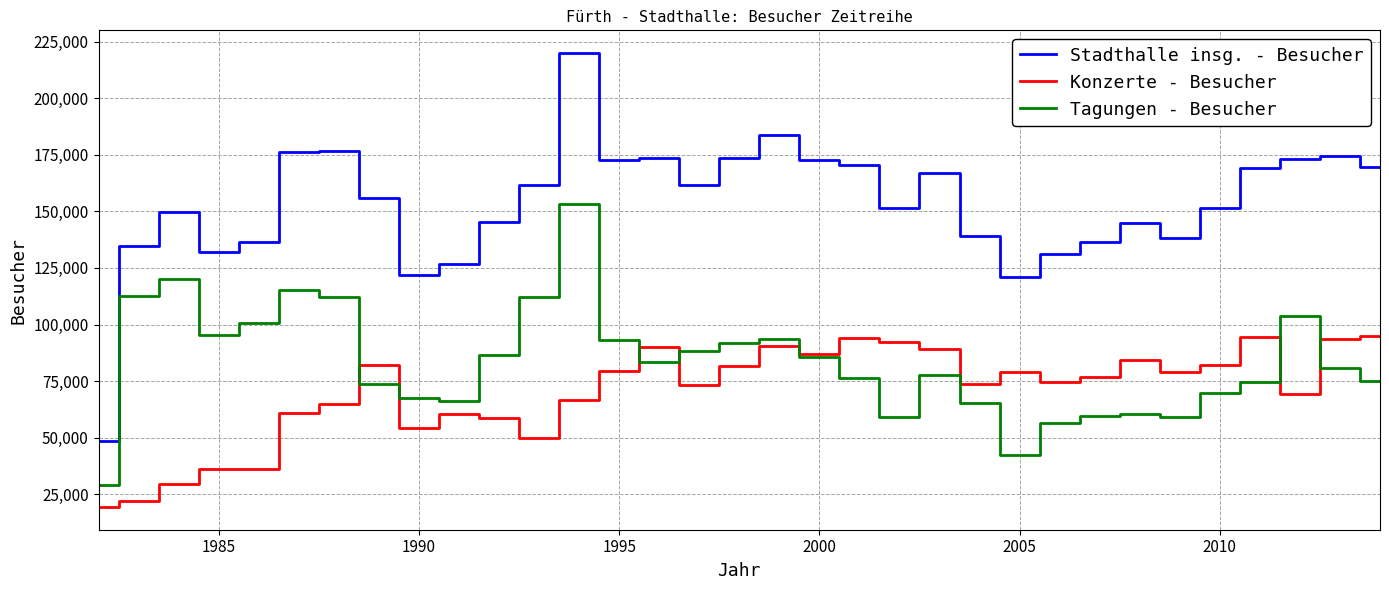

True or false: Stadthalle insg. - Besucher and Konzerte - Besucher cross at least once.

False